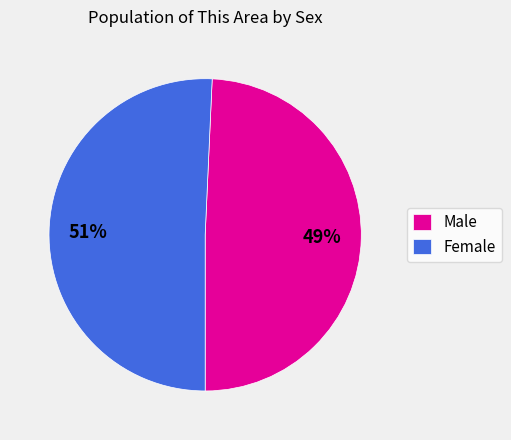

Do Female and Male together represent more than half of the pie?

Yes